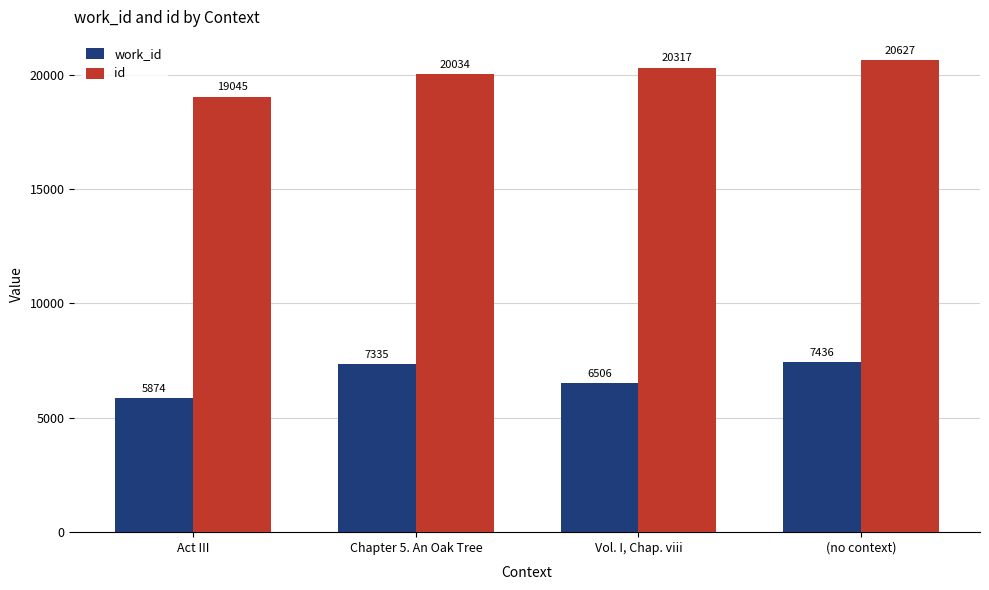

Between Act III and Chapter 5. An Oak Tree, which series saw the biggest shift?

work_id